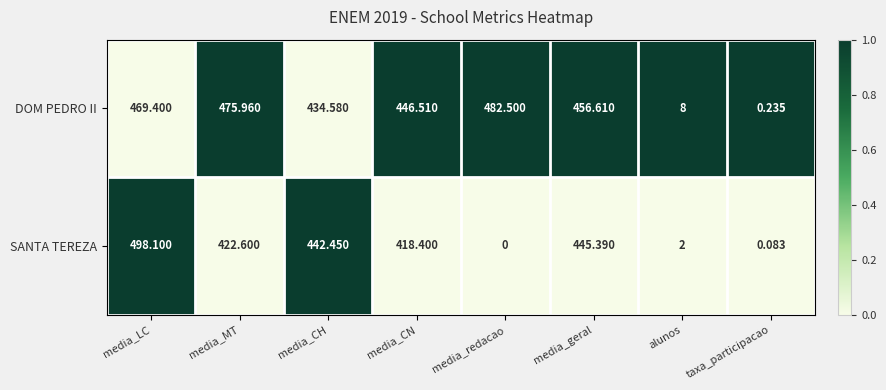

Which label corresponds to the largest value in the chart?

media_LC